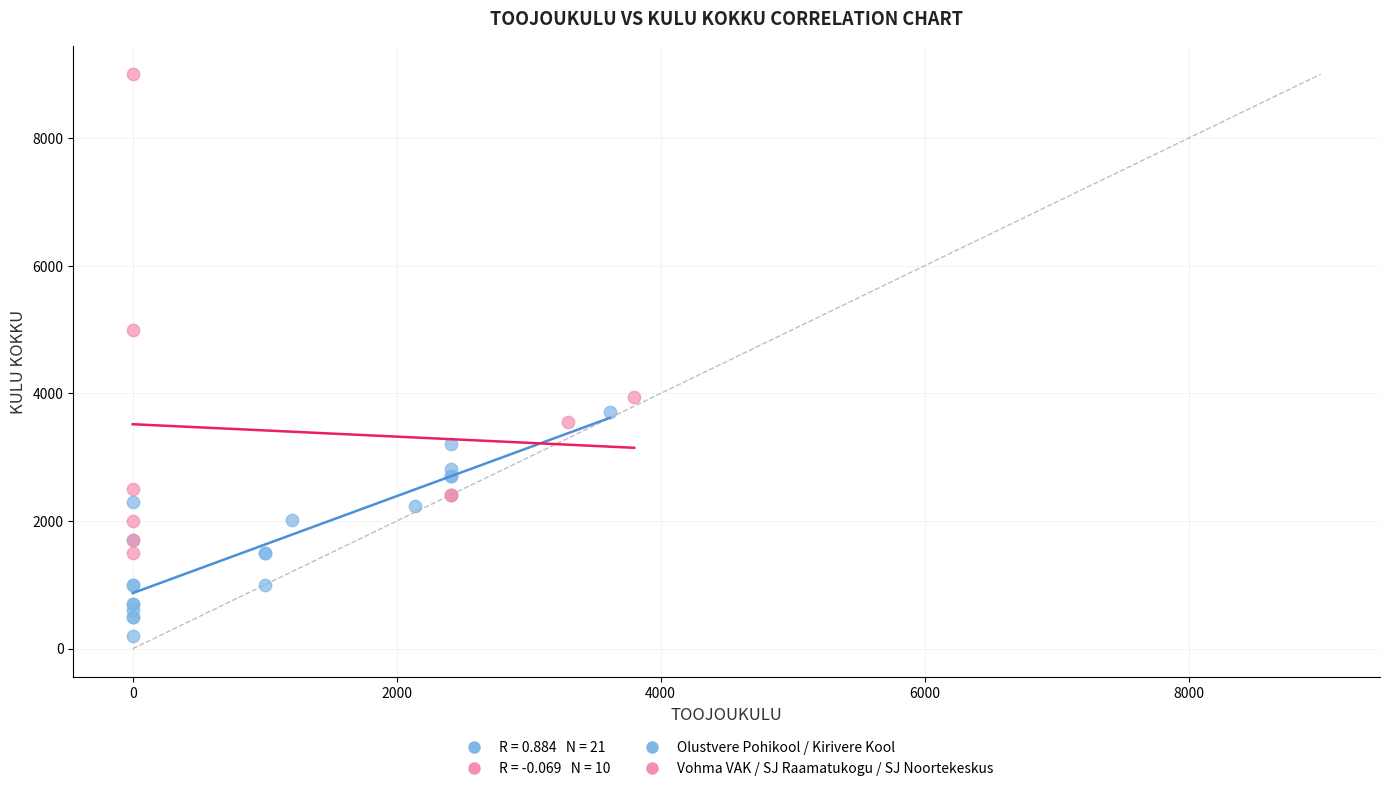

Which series contains the highest Y value?

Vohma VAK / SJ Raamatukogu / SJ Noortekeskus